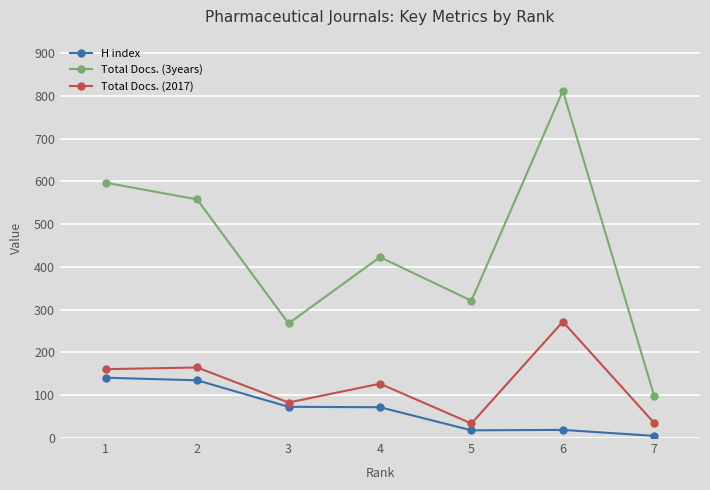

How many data points in Total Docs. (3years) are less than 423?

3